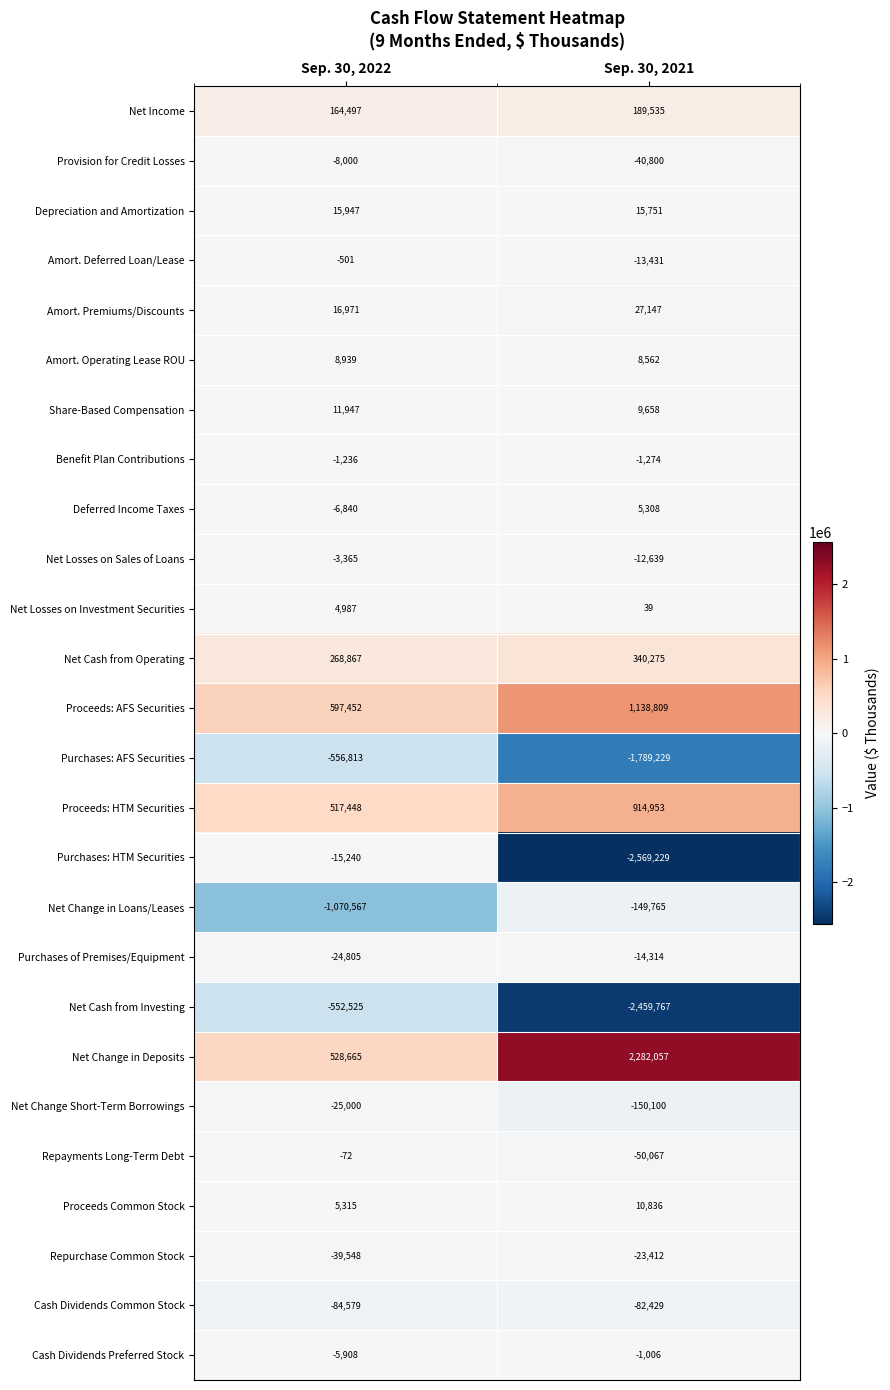

At which category is the sum across all series the highest?

Sep. 30, 2022